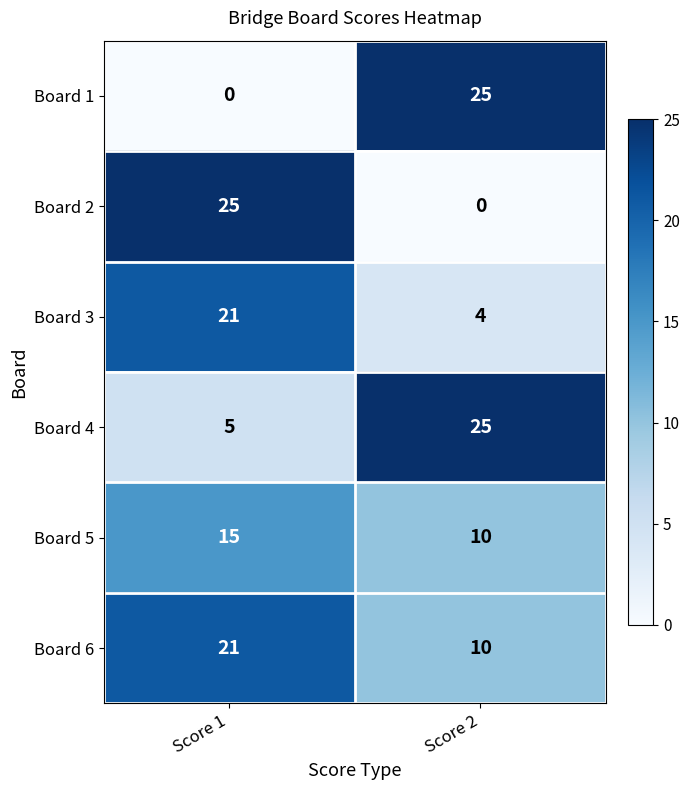

What is the minimum value for Board 4?

5